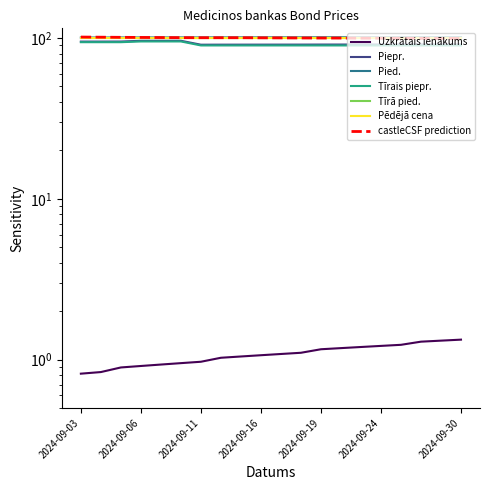

True or false: Uzkrātais ienākums and Piepr. intersect in this chart.

False